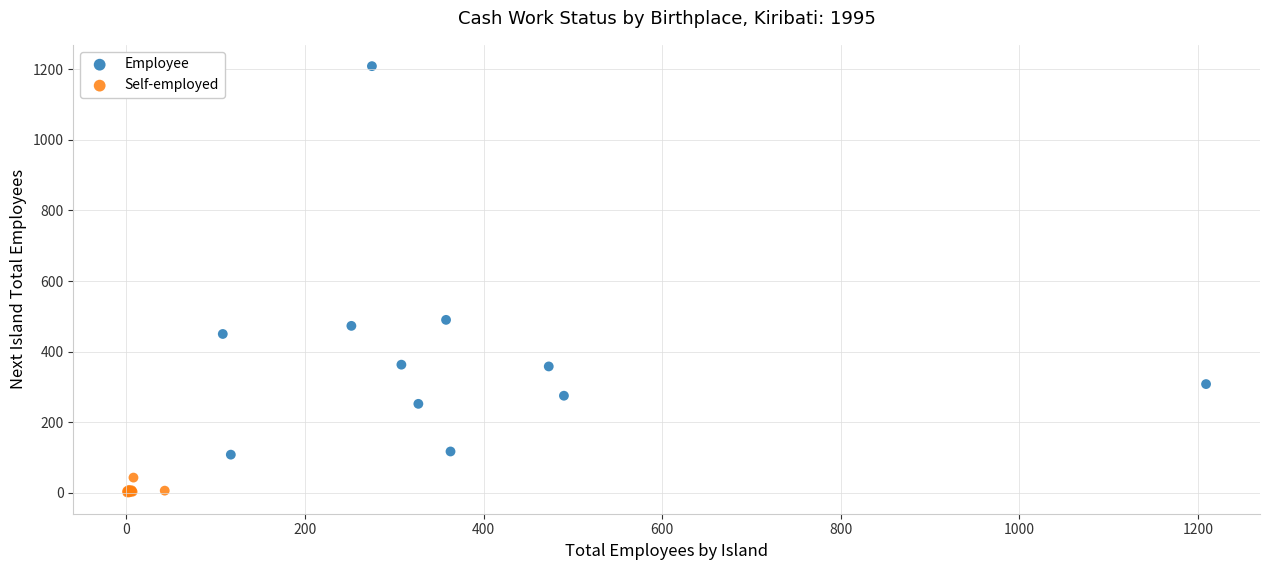

What are all the series names shown in the legend?

Employee, Self-employed